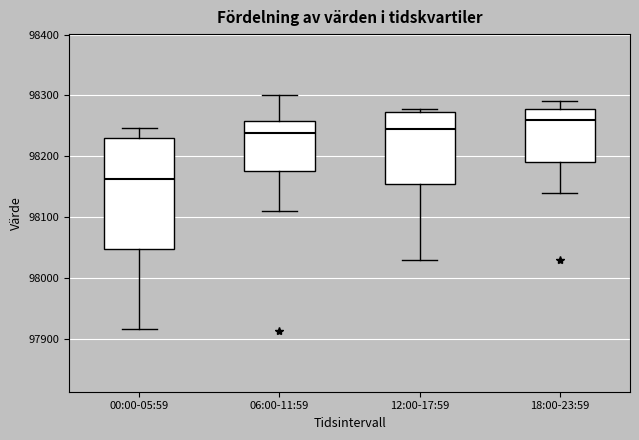

Reading left to right, read every box against the y-axis: the position of its median line, the range the box covers, and the ends of its whiskers. The values are not printed on the chart, so give them approximately, as read against the axis.

00:00-05:59: median 98160, box 98050 to 98230, whiskers 97920 to 98250
06:00-11:59: median 98240, box 98180 to 98260, whiskers 98110 to 98300
12:00-17:59: median 98240, box 98160 to 98270, whiskers 98030 to 98280
18:00-23:59: median 98260, box 98190 to 98280, whiskers 98140 to 98290